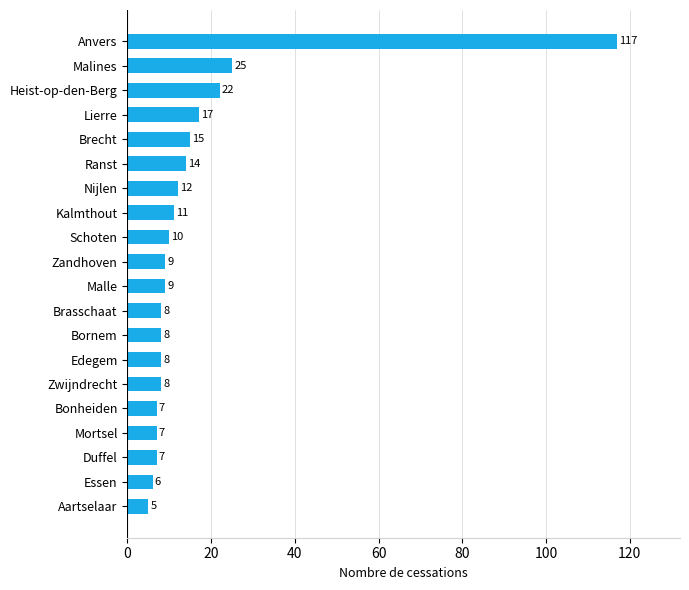

True or false: the data shows 2 at Bornem.

False